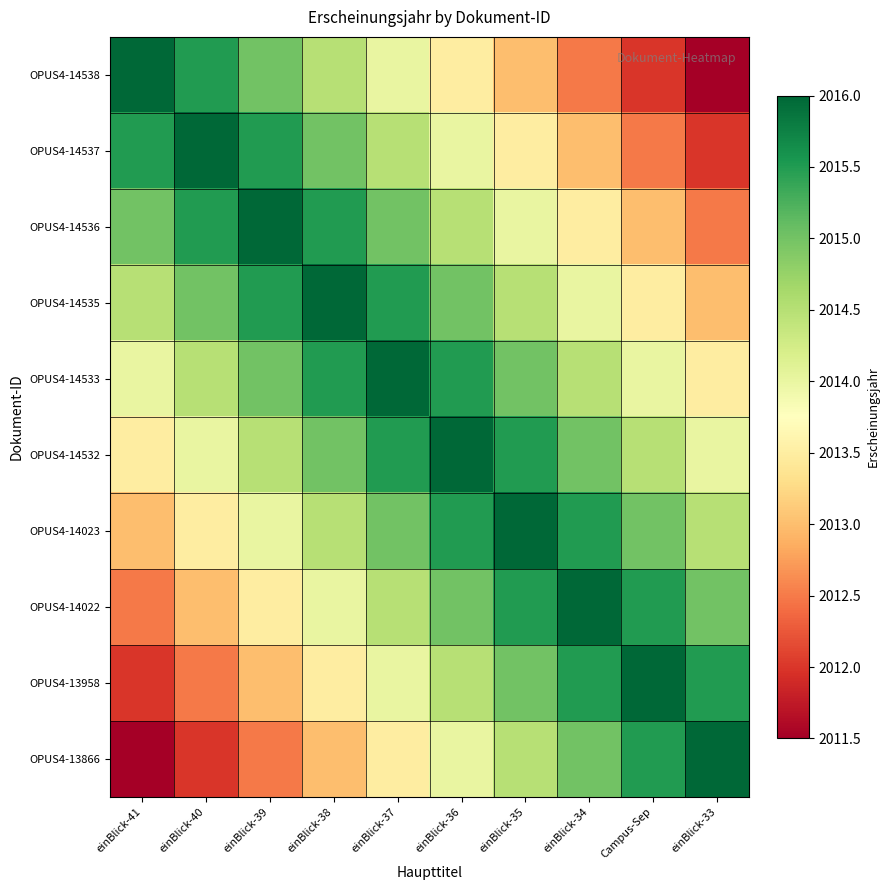

Rank the series by their maximum value, from lowest to highest.

OPUS4-14538, OPUS4-14537, OPUS4-14536, OPUS4-14535, OPUS4-14533, OPUS4-14532, OPUS4-14023, OPUS4-14022, OPUS4-13958, OPUS4-13866